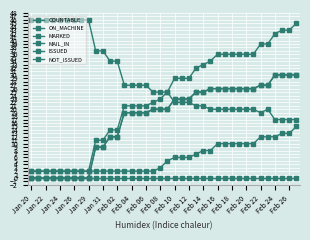

What is the sum of all COUNTABLE values?

875